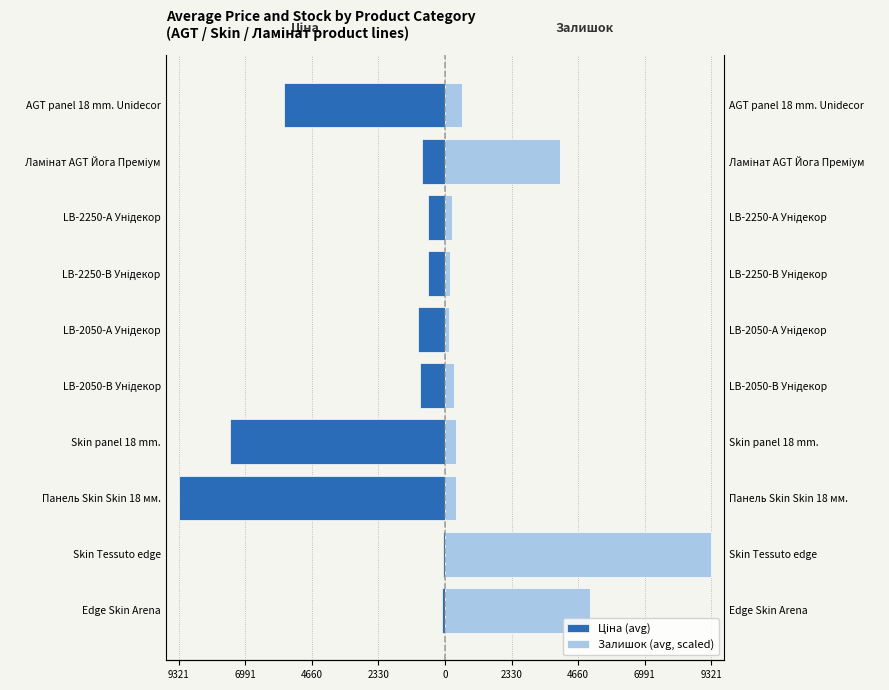

Reading right to left, transcribe all the data shown in this chart.

Ціна (avg): -5636.0	-813.0	-585.3	-602.1	-957.1	-889.9	-7545.9	-9321.4	-85.0	-113.3
Залишок (avg, scaled): 580.9	4040.9	239.7	172.0	133.7	324.5	368.8	374.9	9321.4	5071.0